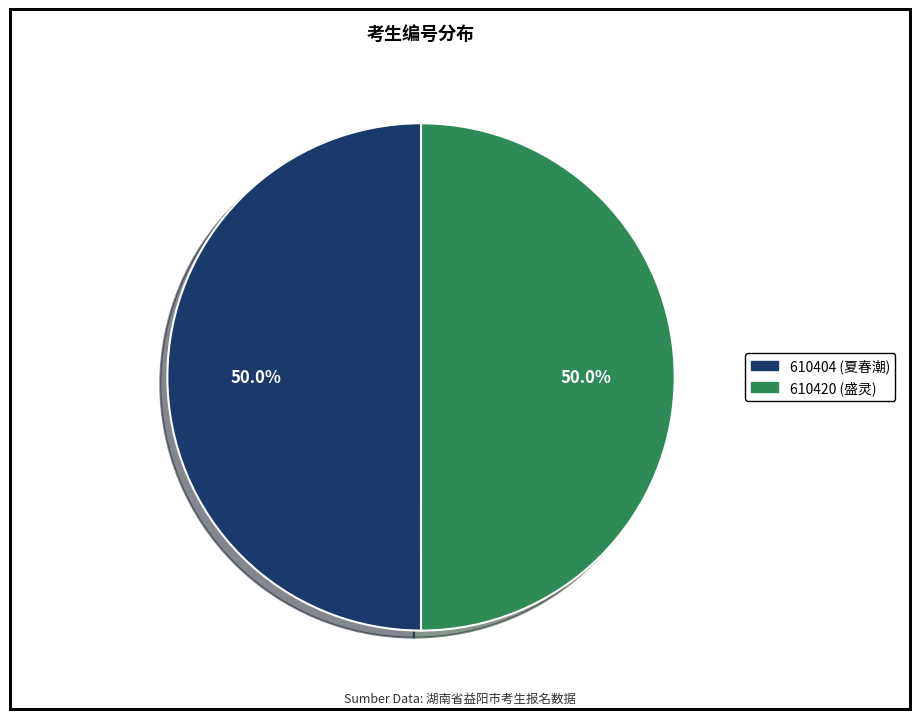

Is the sum of 610404 (夏春潮) and 610420 (盛灵) greater than half?

Yes